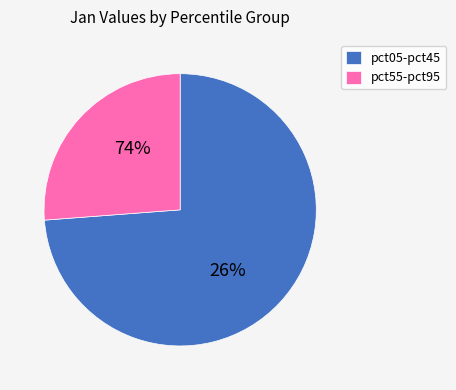

Does pct95 represent more than half of the total?

No